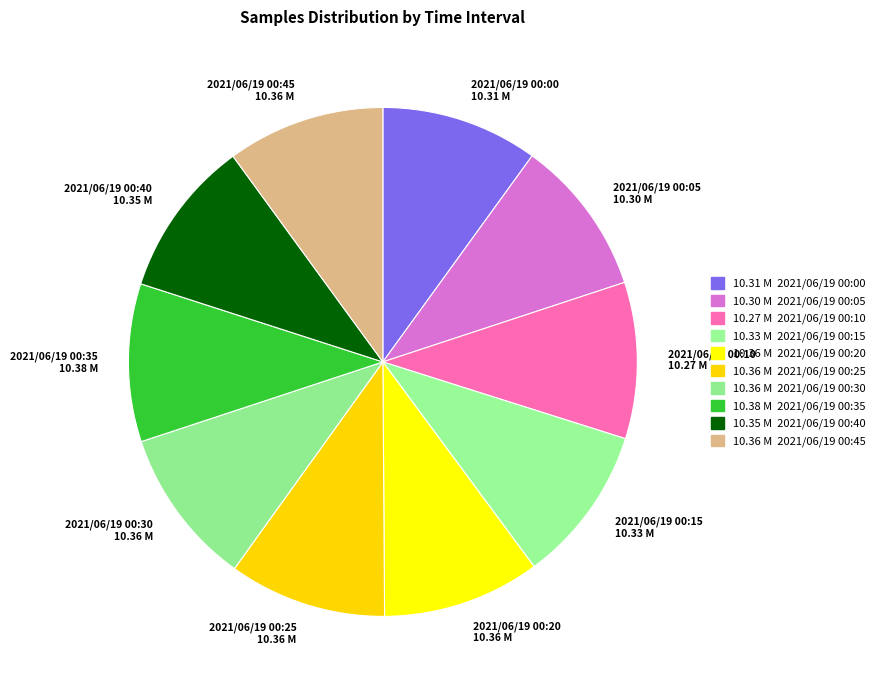

Is the sum of 2021/06/19 00:30 and 2021/06/19 00:05 greater than half?

No